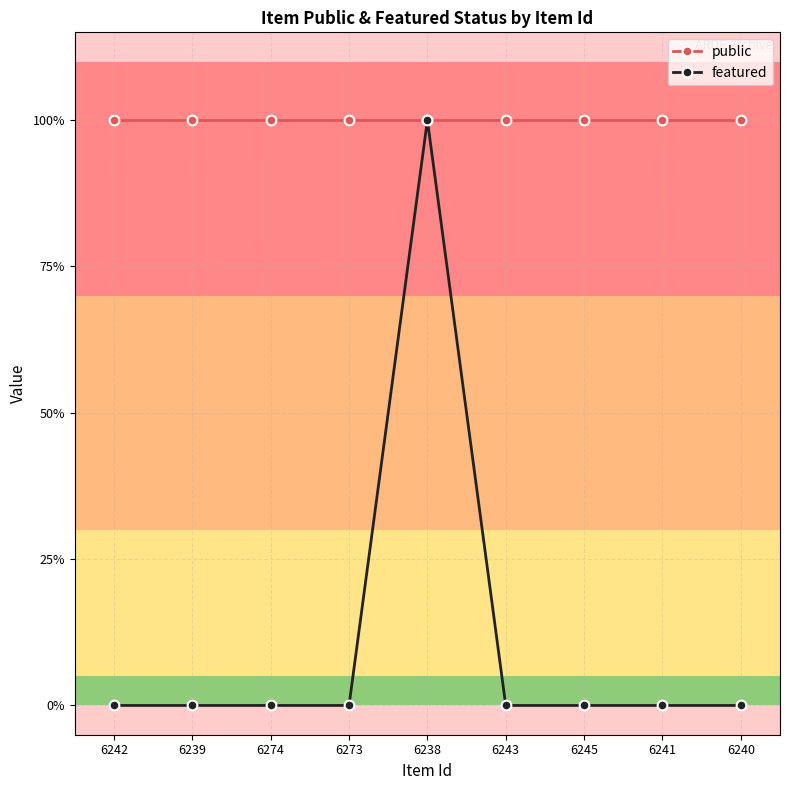

Does the chart have visible grid lines?

Yes